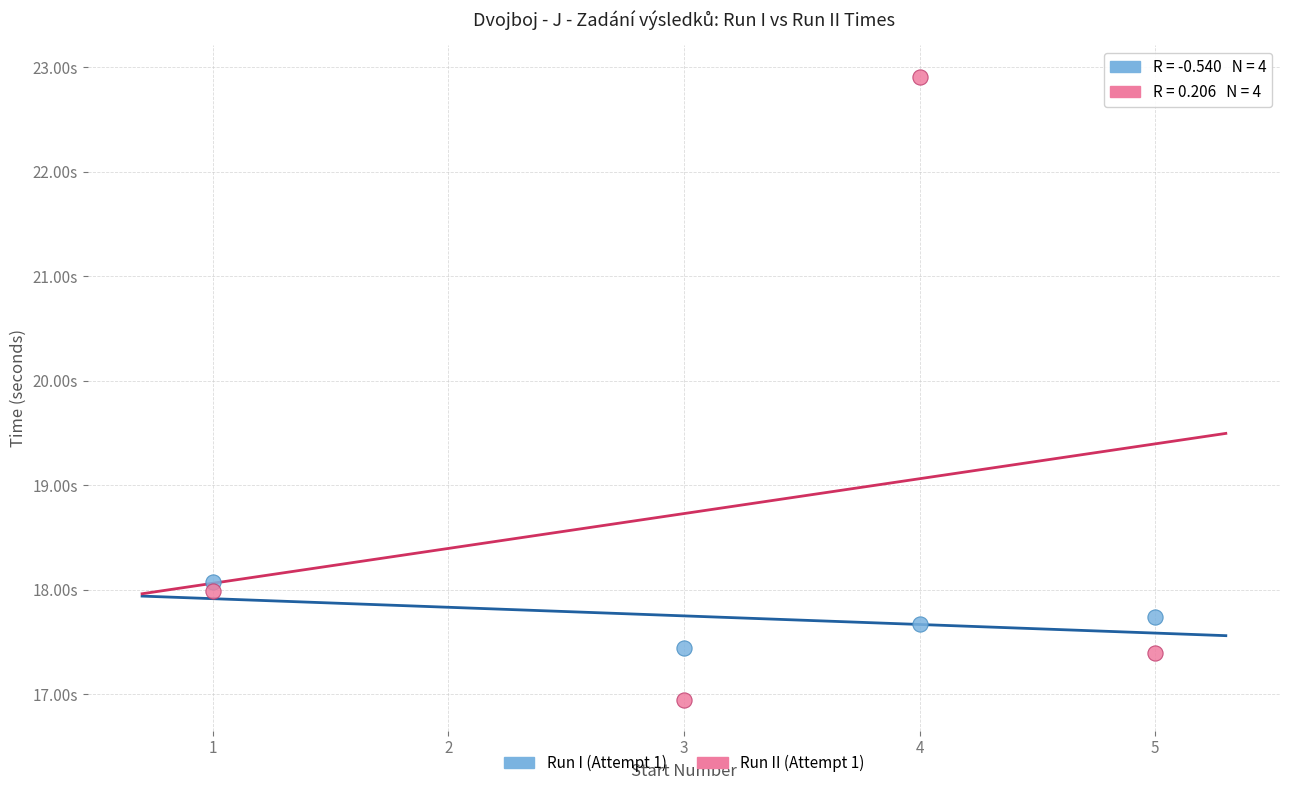

What are all the series names shown in the legend?

Run I (Attempt 1), Run II (Attempt 1)